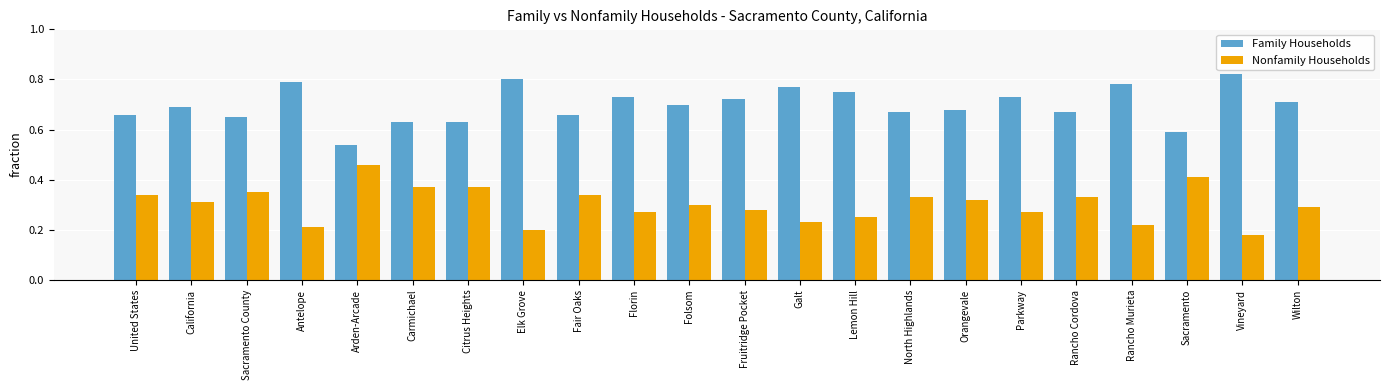

What is the label of the 9th bar from the left?

Fair Oaks